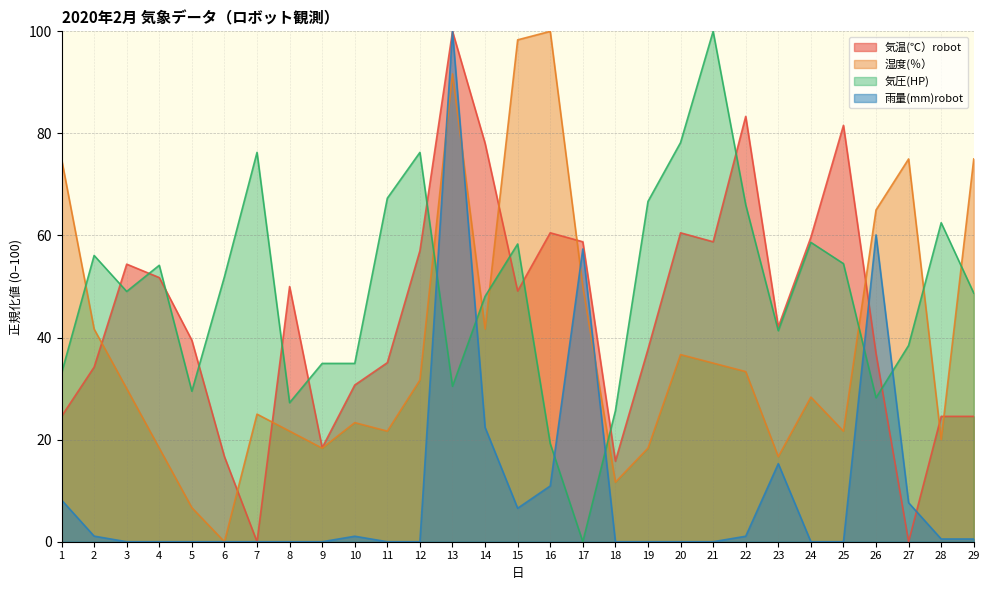

Where is the first local maximum for 湿度(％）?

7